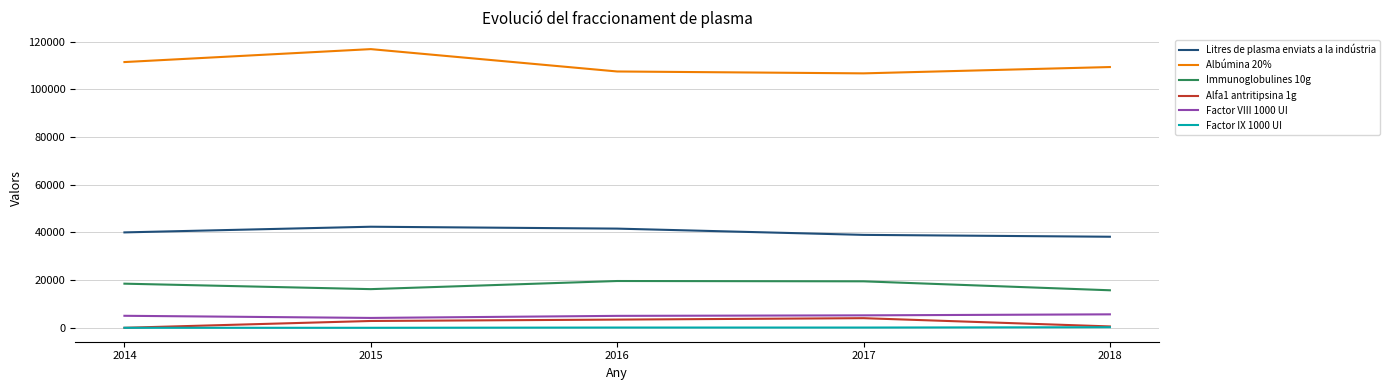

True or false: Alfa1 antritipsina 1g has more than 2 points higher than both neighbors.

False